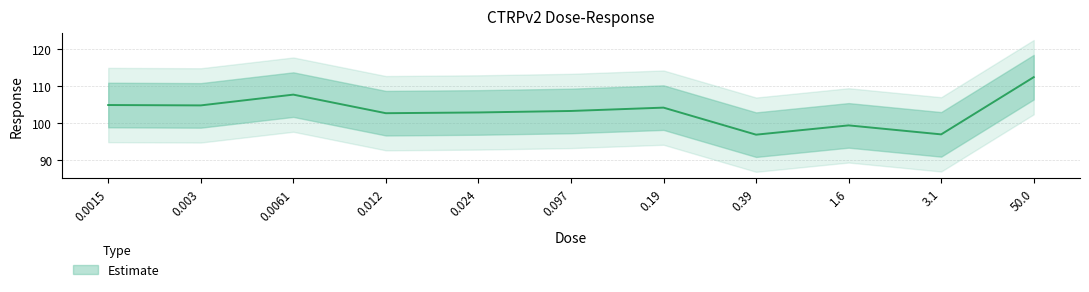

What is the difference between the values at 0.39 and 0.097?

6.4